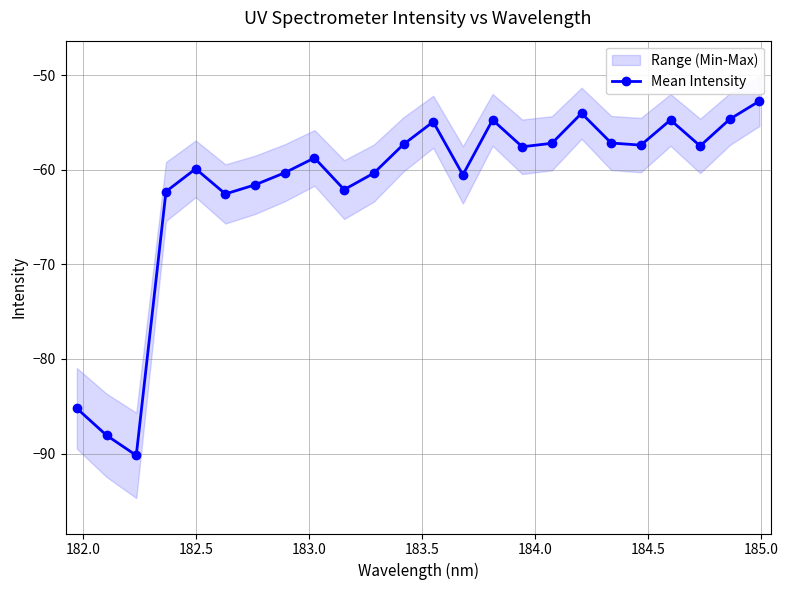

How many lines are shown in the chart?

1